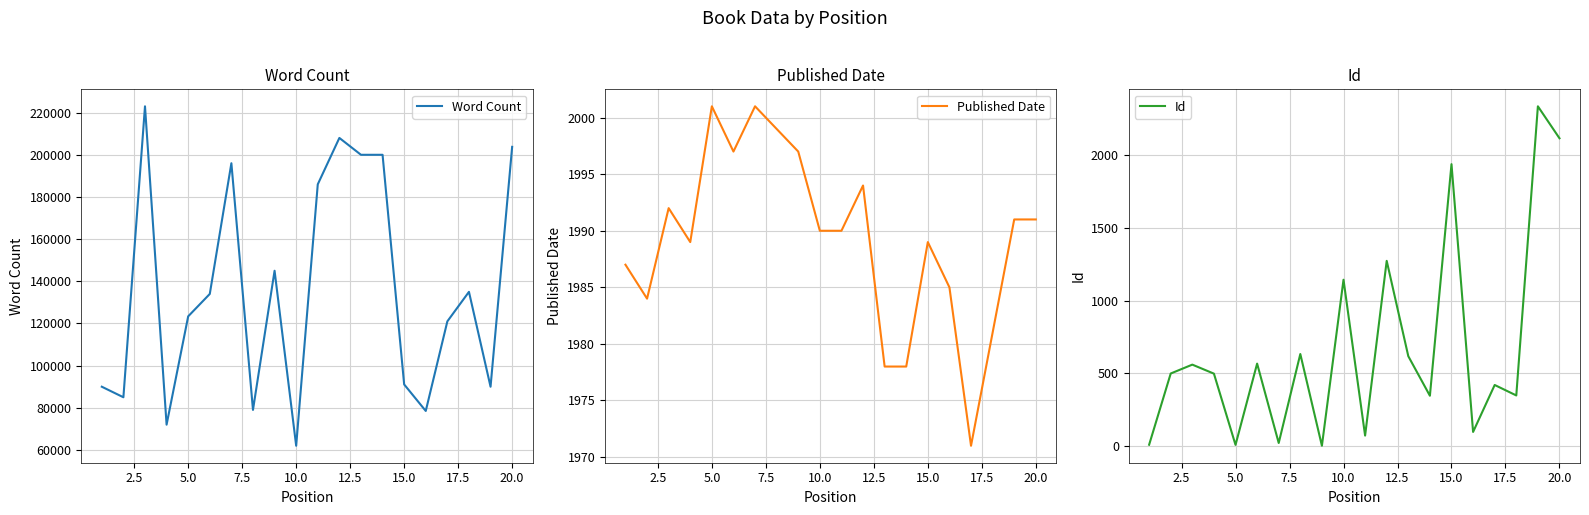

True or false: Published Date and Id intersect in this chart.

True